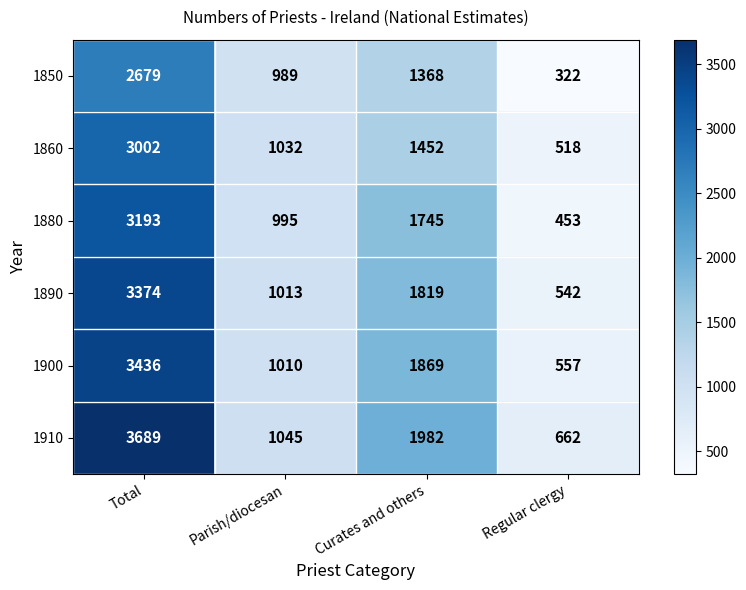

Reading left to right, extract all data points from this chart.

1850: Total=2679	Parish/diocesan=989	Curates and others=1368	Regular clergy=322
1860: Total=3002	Parish/diocesan=1032	Curates and others=1452	Regular clergy=518
1880: Total=3193	Parish/diocesan=995	Curates and others=1745	Regular clergy=453
1890: Total=3374	Parish/diocesan=1013	Curates and others=1819	Regular clergy=542
1900: Total=3436	Parish/diocesan=1010	Curates and others=1869	Regular clergy=557
1910: Total=3689	Parish/diocesan=1045	Curates and others=1982	Regular clergy=662